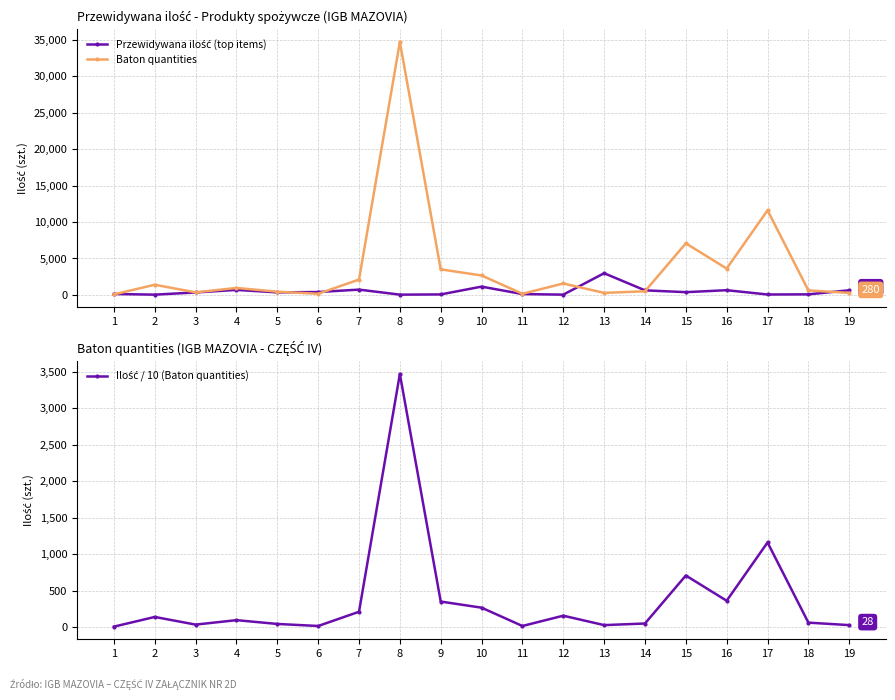

At which category does Baton quantities reach its first local valley?

3